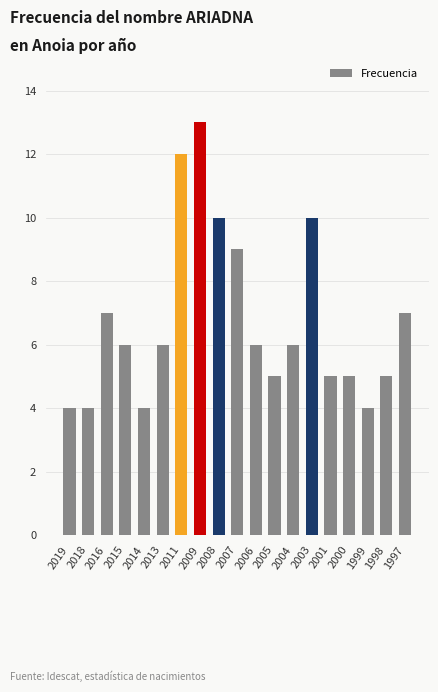

Which has a higher value, 2011 or 2016?

2011